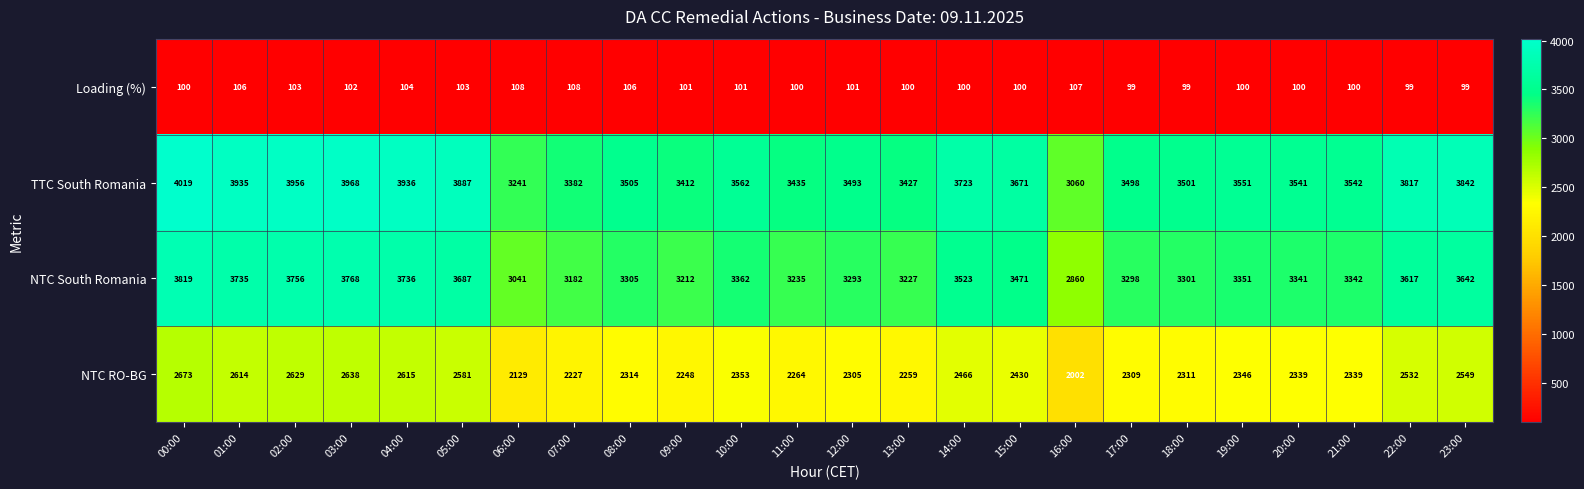

What is the difference between the highest and lowest values at 00:00?

3919